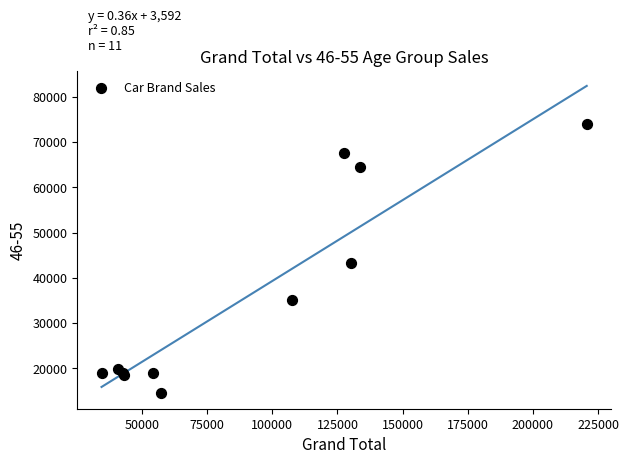

What Y value in the scatter plot is closest to 44275?

43211